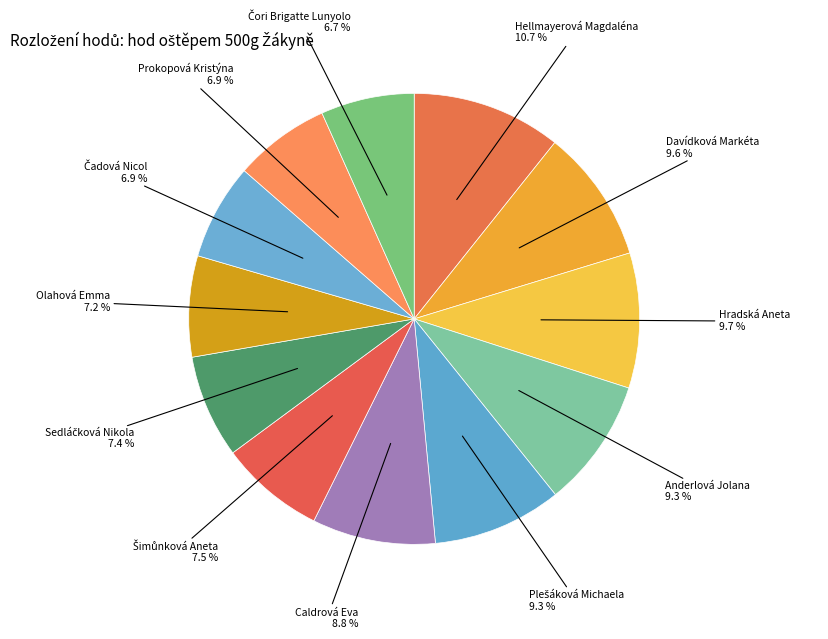

To the nearest percent, what is the average slice percentage?

8%